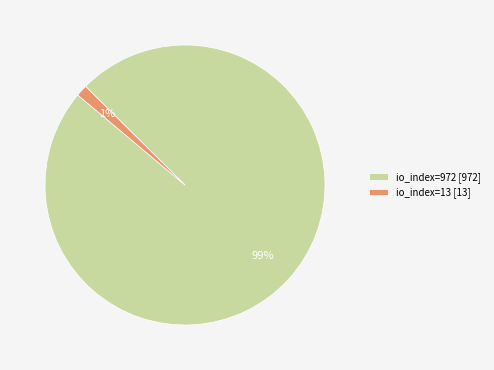

Between io_index=972 and io_index=13, which is larger?

io_index=972